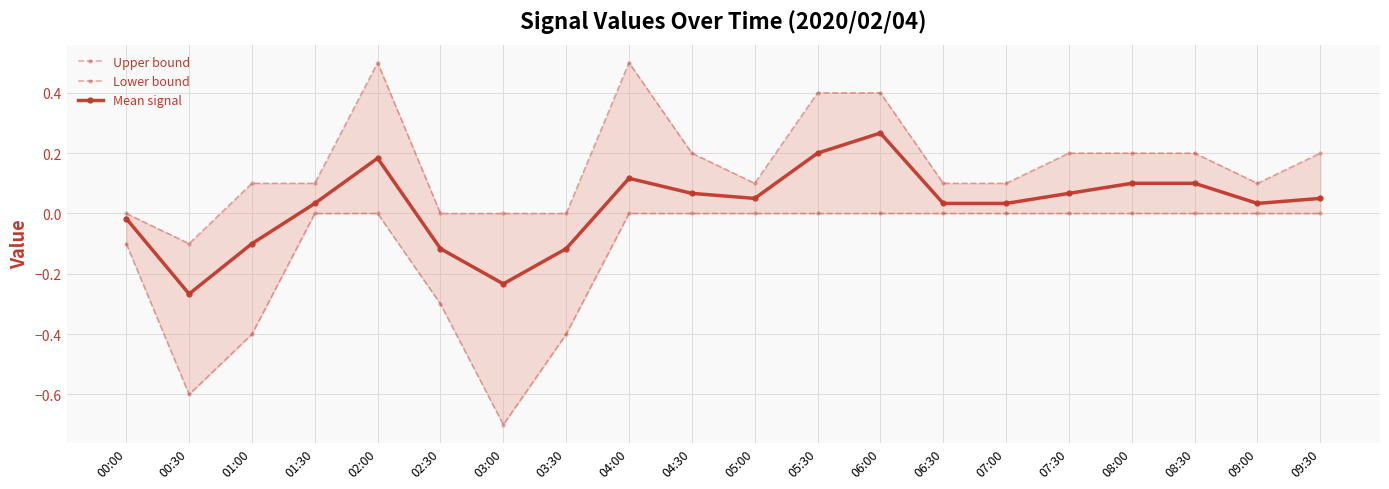

Which category has the highest value across all series?

02:00